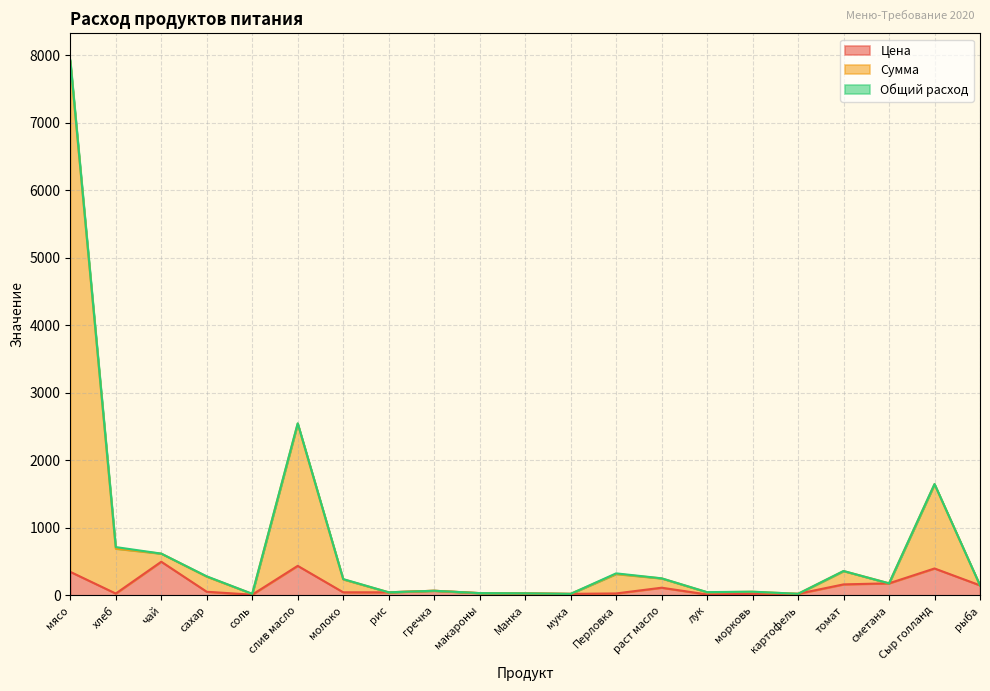

Where is Сумма nearest to the value 3977?

слив масло